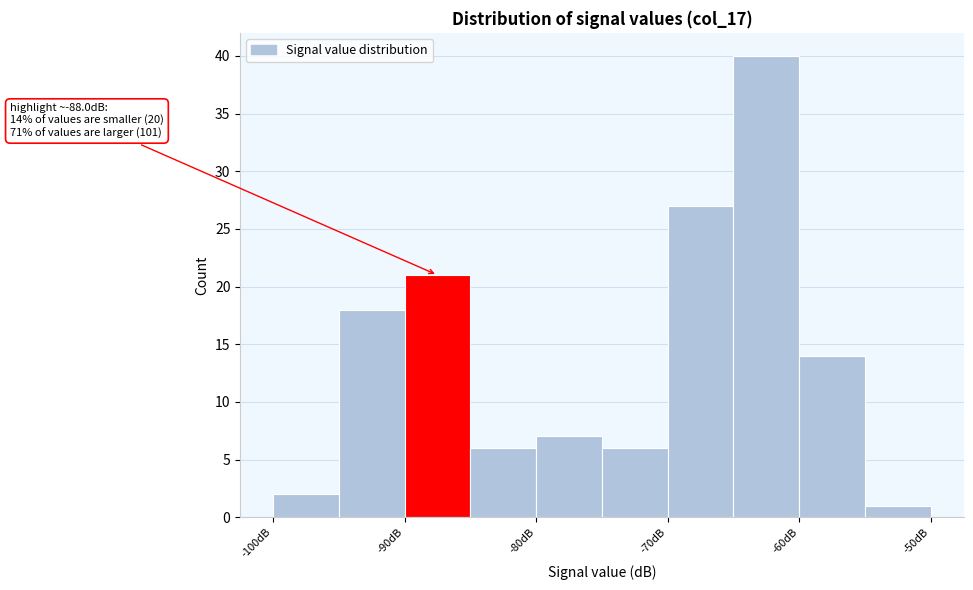

Over which range of the x-axis is the bar tallest?

-65 to -60